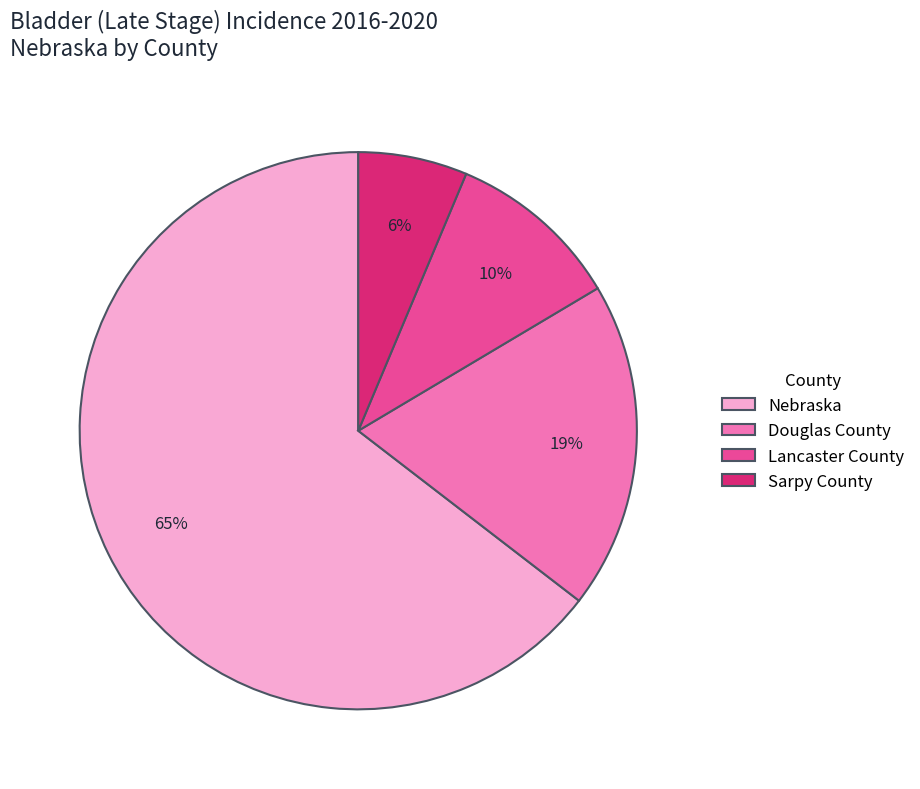

Which slice is the largest?

Nebraska